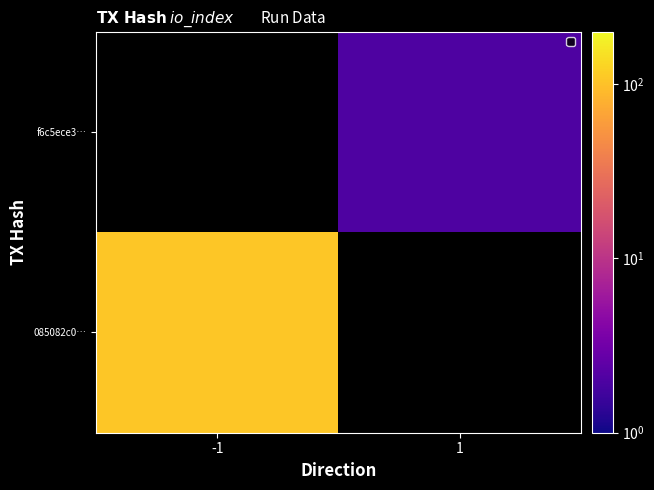

Is the value of 085082c0… at 1 greater than the value of f6c5ece3… at 1?

No